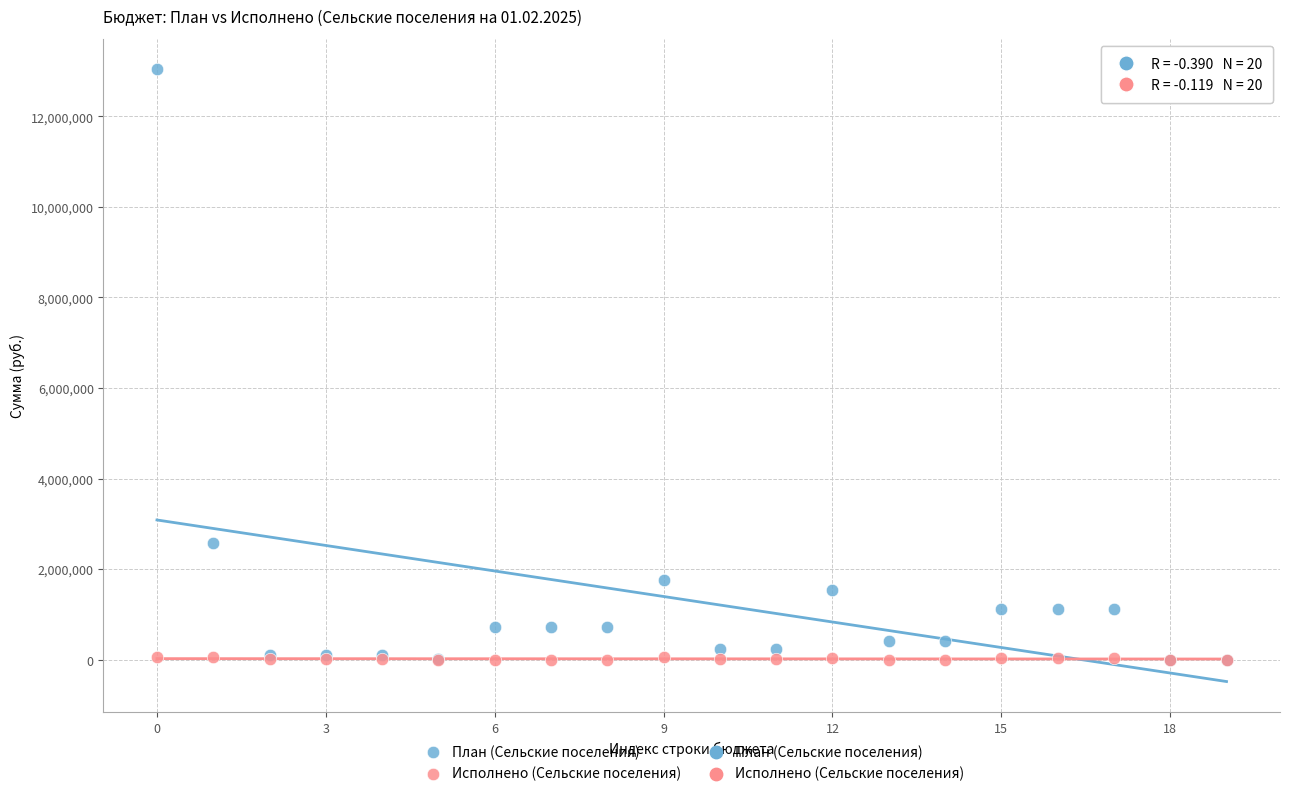

In the План (Сельские поселения) series, what Y value is closest to 6517867?

2585000.0